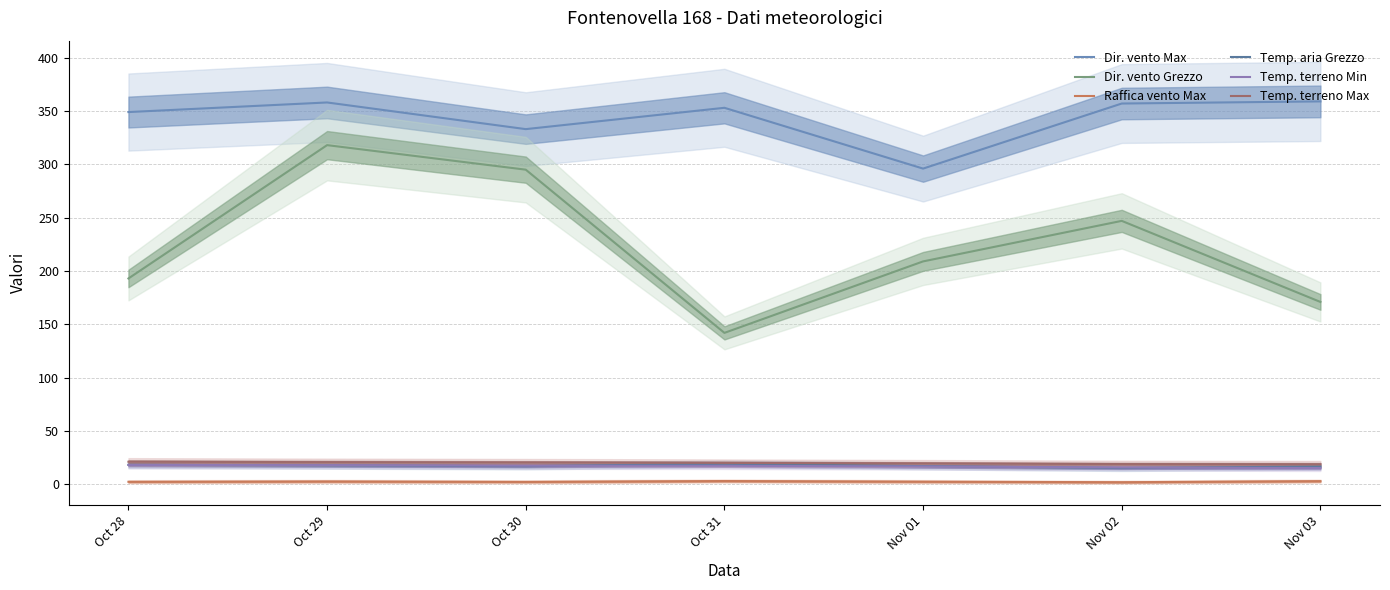

Read the Temp. aria Grezzo value at Nov 01.

17.1